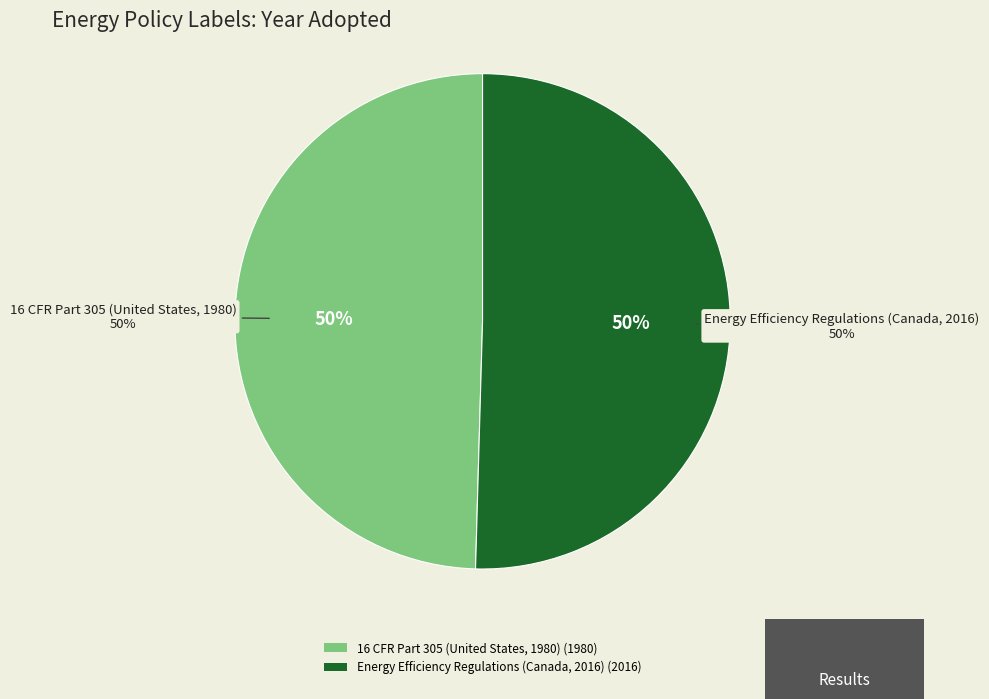

To the nearest percent, what percentage of the pie is Energy Efficiency Regulations (Canada, 2016)?

50%